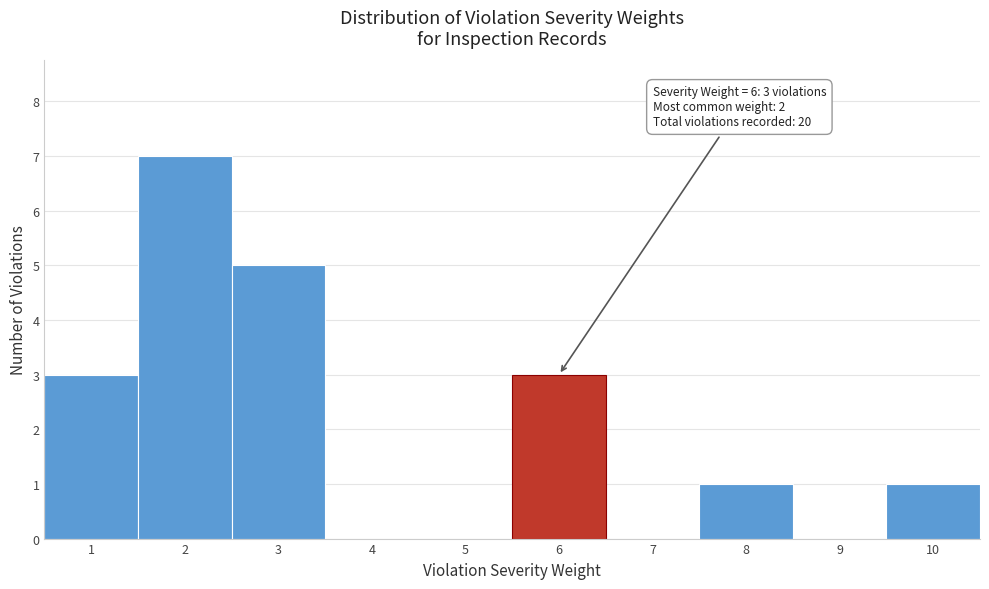

Reading left to right, extract all data points from this chart.

1=3	2=7	3=5	4=0	5=0	6=3	7=0	8=1	9=0	10=1